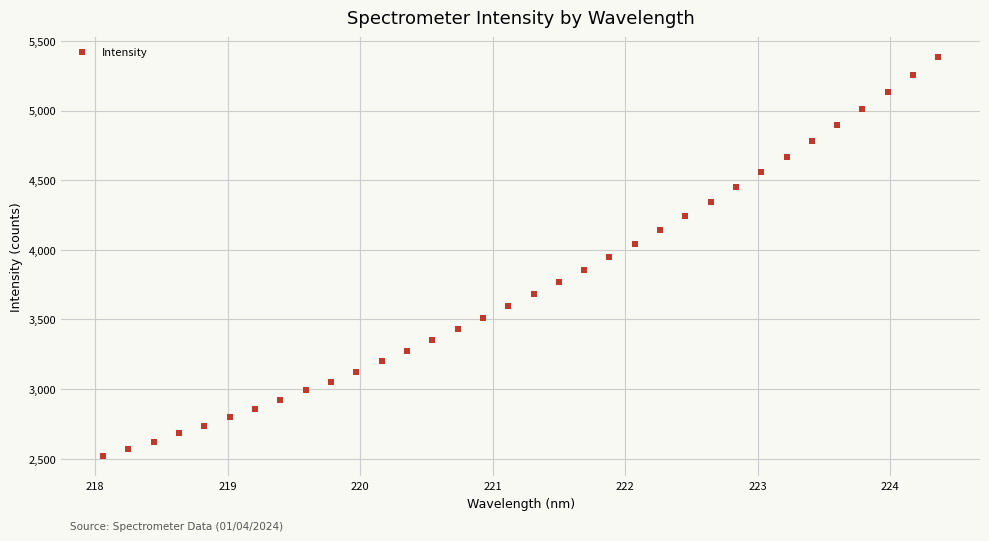

What is the range of Y values (max minus min)?

2867.8